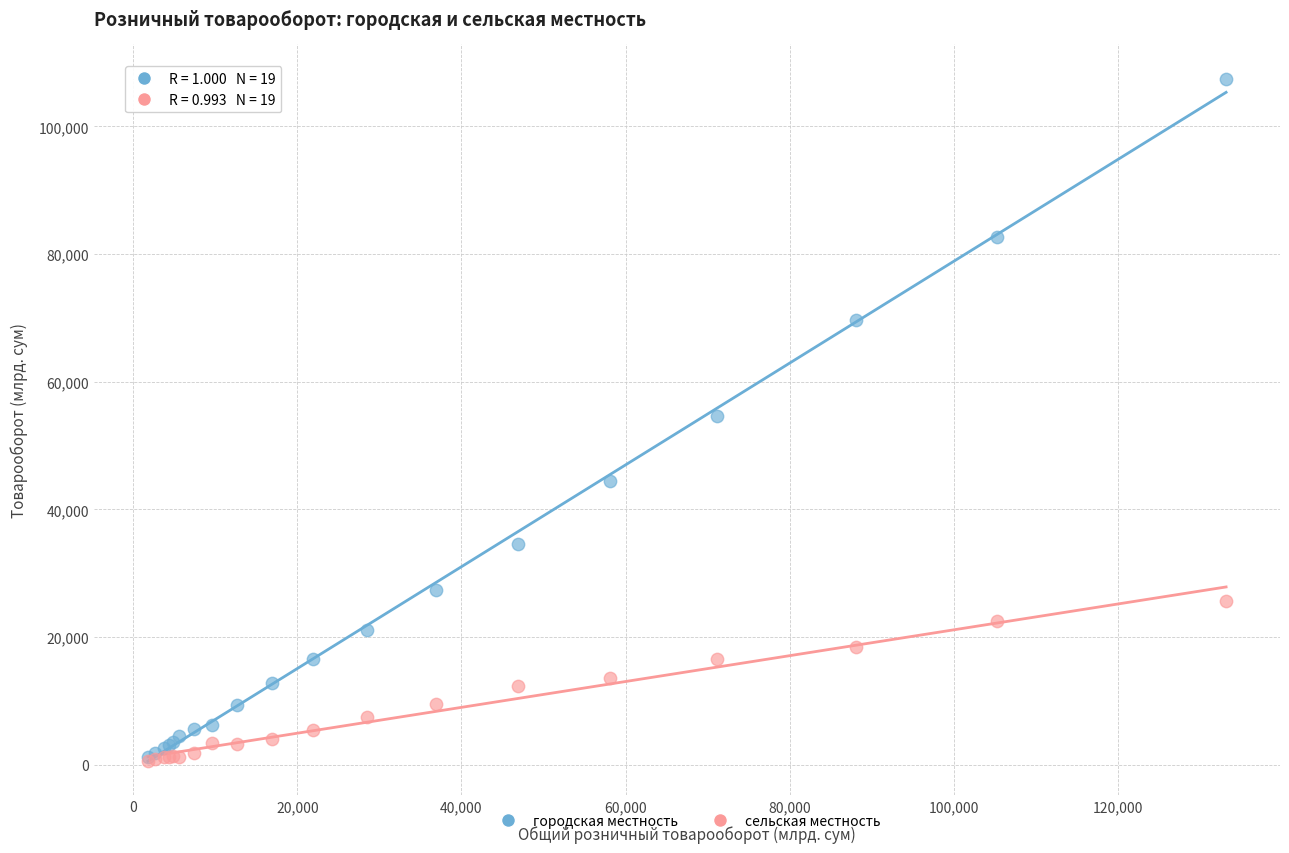

Which series has the largest Y range (max minus min)?

городская местность